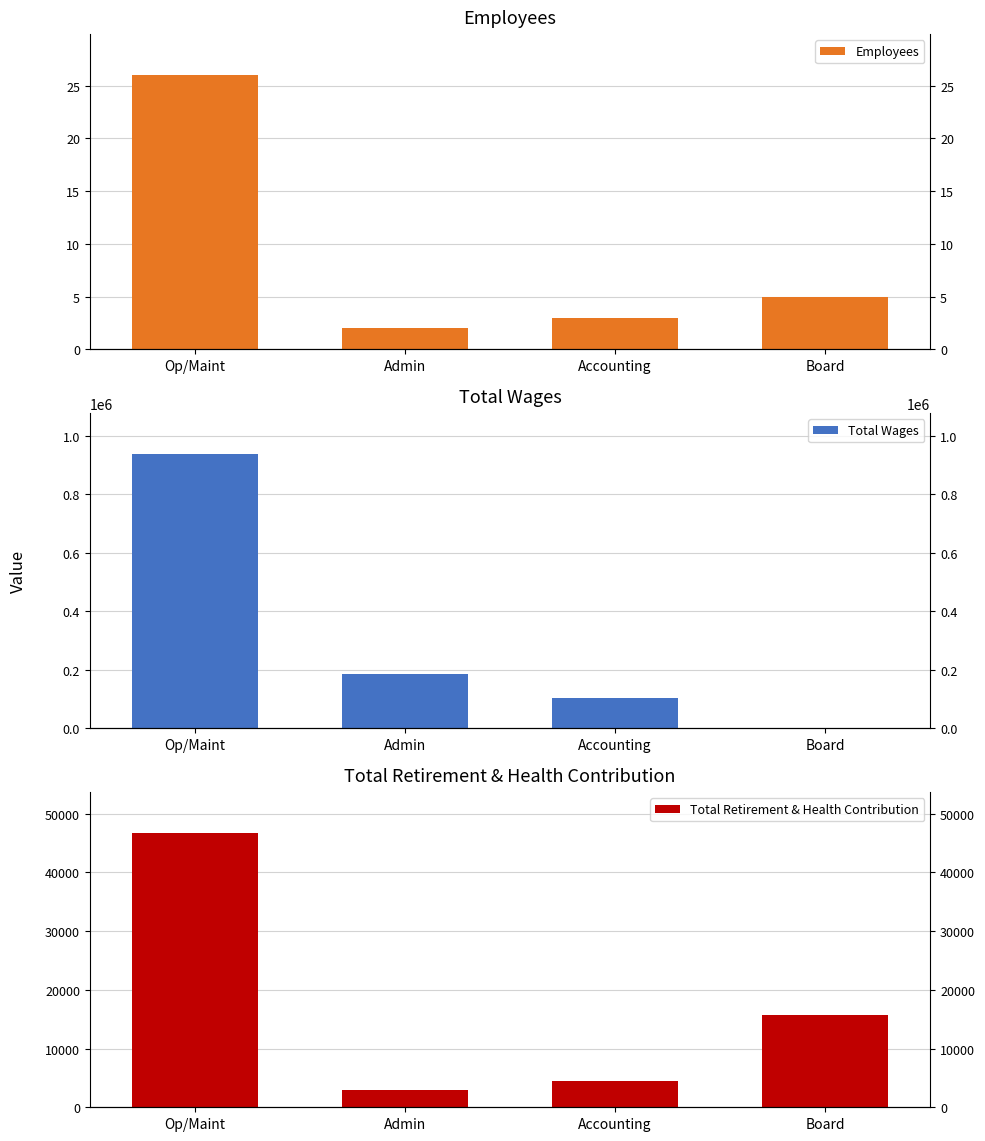

Between Op/Maint and Accounting, which series saw the biggest shift?

Total Wages